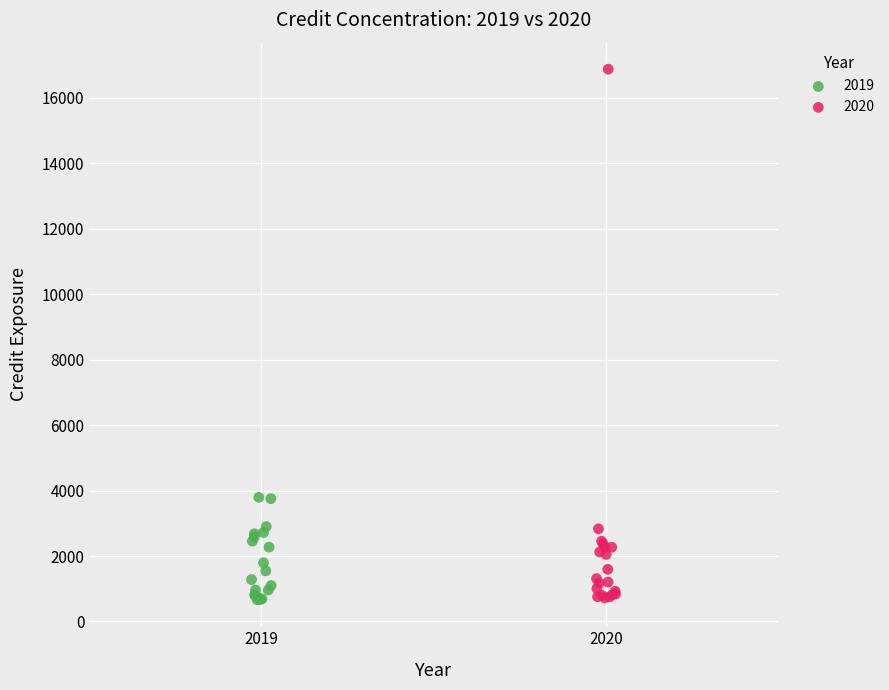

Which series has the widest spread of Y values?

2020